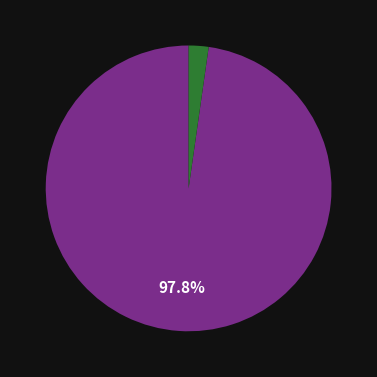

Does any single category account for the majority?

Yes